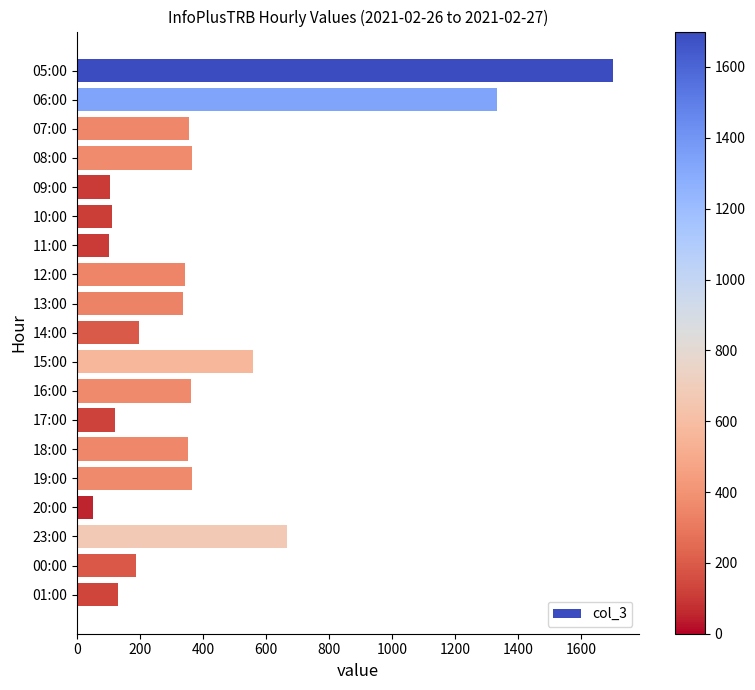

What is the sum of the values at 00:00 and 20:00?

239